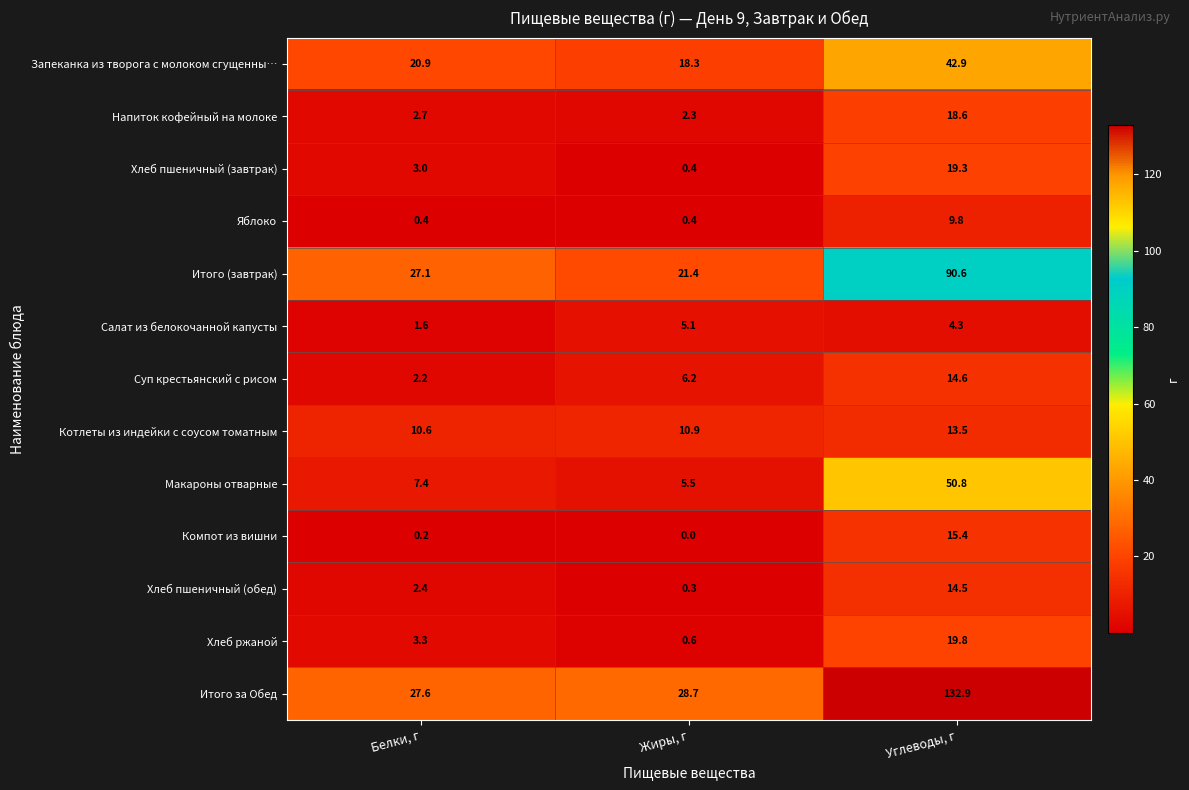

True or false: Хлеб пшеничный (обед) has a value of 14.5 at Углеводы, г.

True